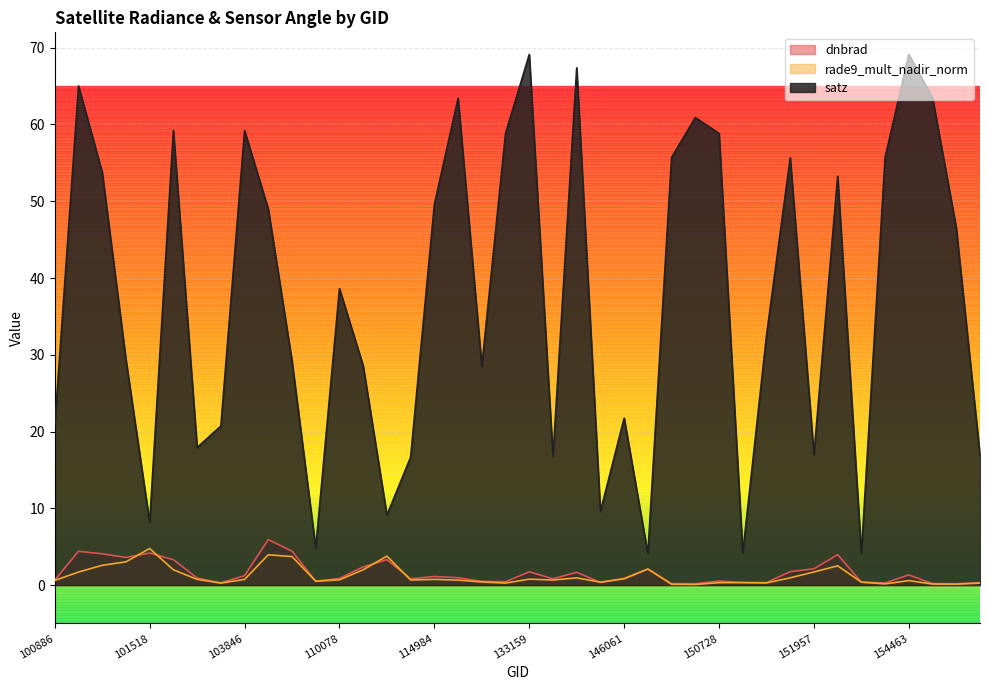

What value does the rade9_mult_nadir_norm series have at 154877?

0.3